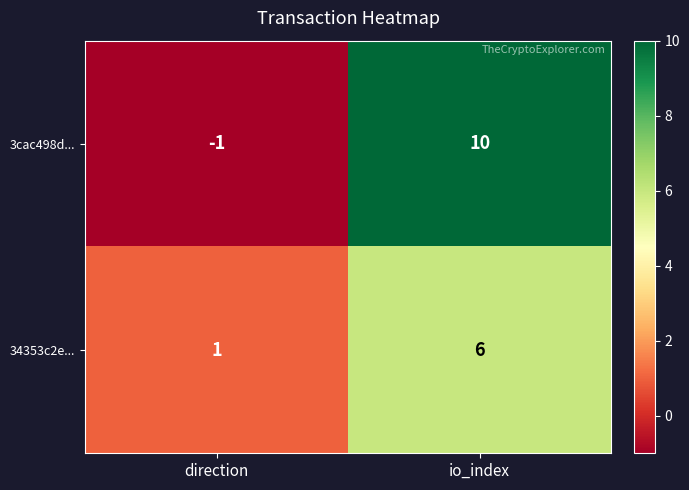

The value of 3cac498d... at io_index is 2. True or false?

False